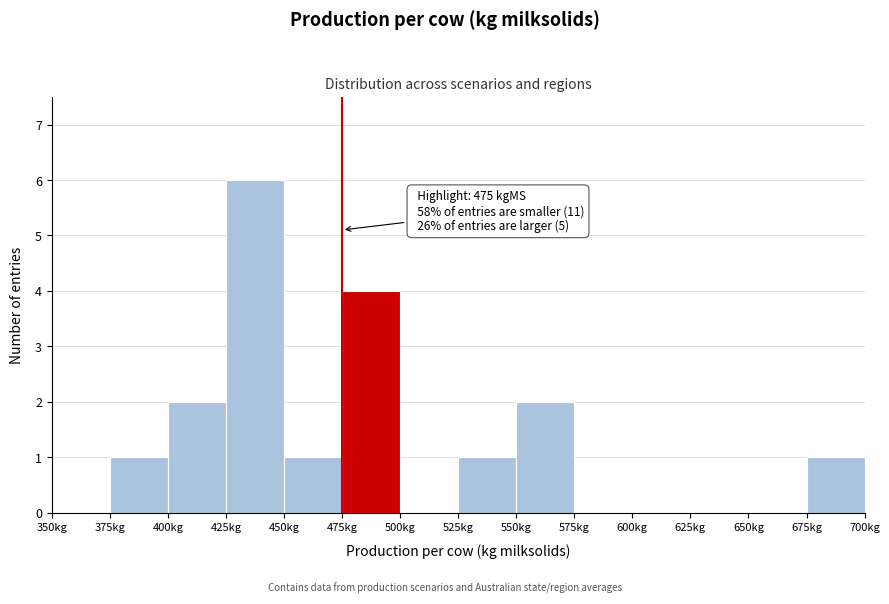

Over which range of the x-axis is the bar tallest?

425 to 450